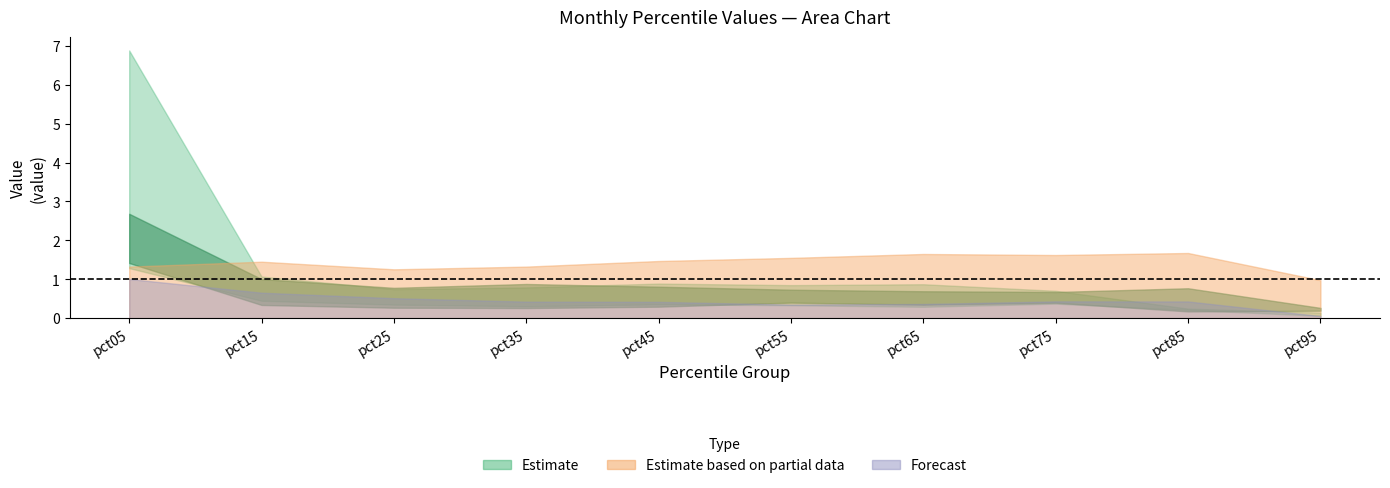

The Mar series shows 1.5 at pct35. True or false?

False